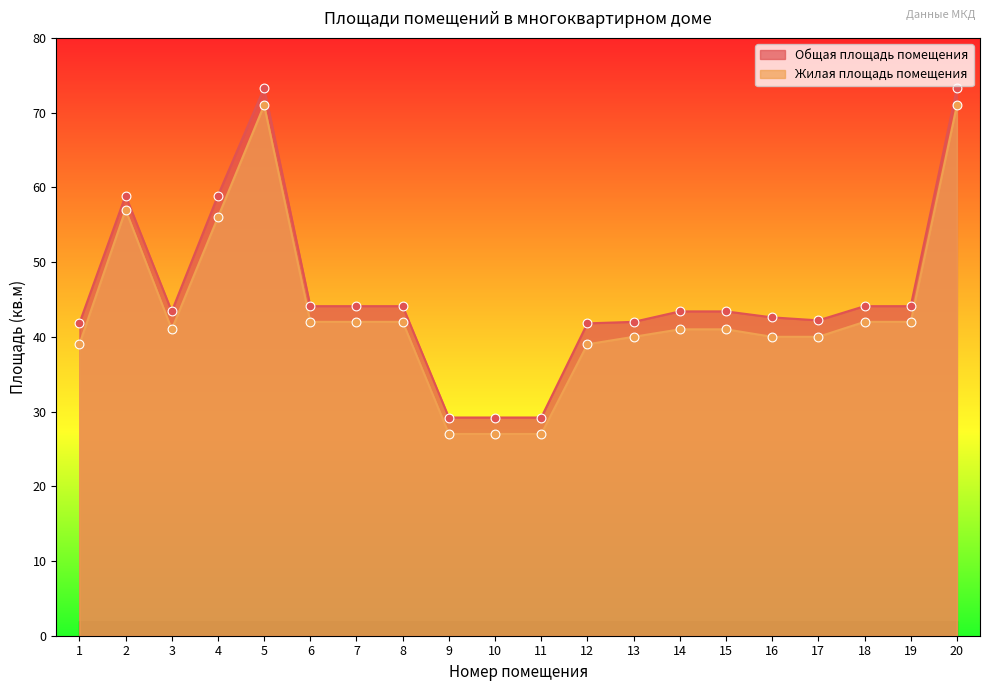

What is the total value across all series at 15?

84.4